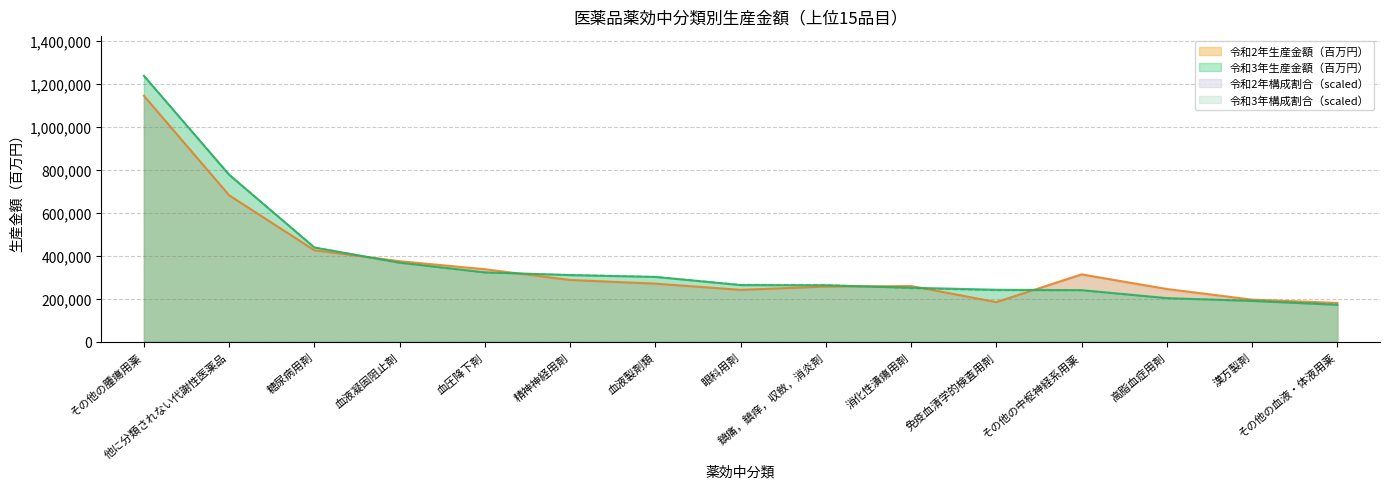

How many data points in 令和2年生産金額（百万円） are less than 270304?

7